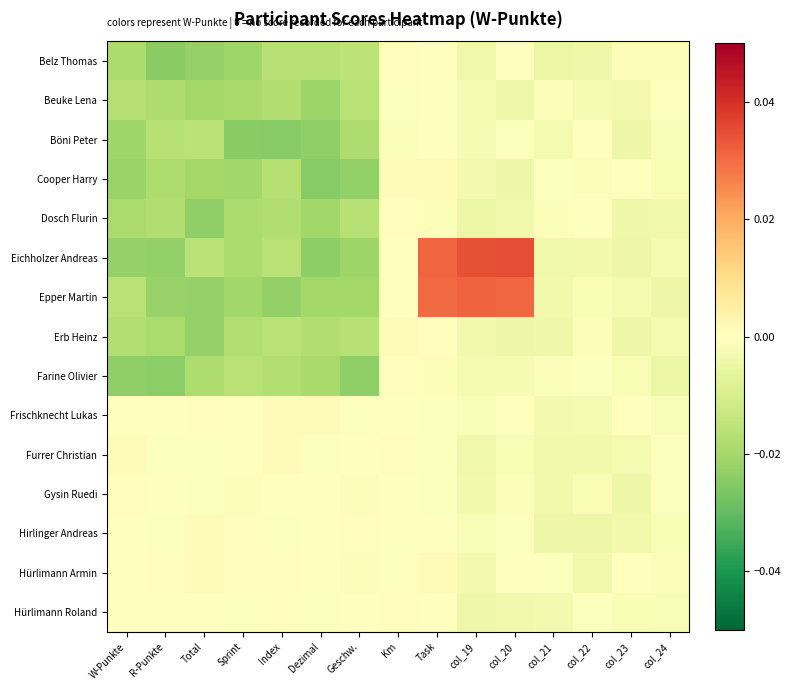

Rank the series at col_22 from lowest to highest value.

Hirlinger Andreas, Belz Thomas, Hürlimann Armin, Eichholzer Andreas, Furrer Christian, Beuke Lena, Frischknecht Lukas, Gysin Ruedi, Epper Martin, Cooper Harry, Erb Heinz, Farine Olivier, Hürlimann Roland, Böni Peter, Dosch Flurin